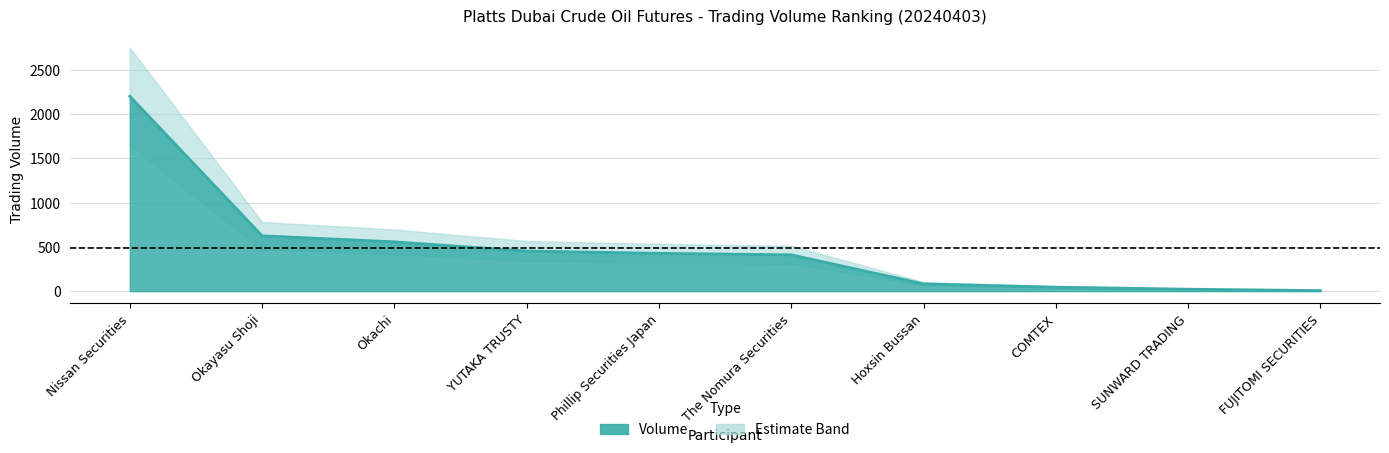

Reading right to left, extract all data points from this chart.

6	22	45	82	410	427	453	557	625	2201